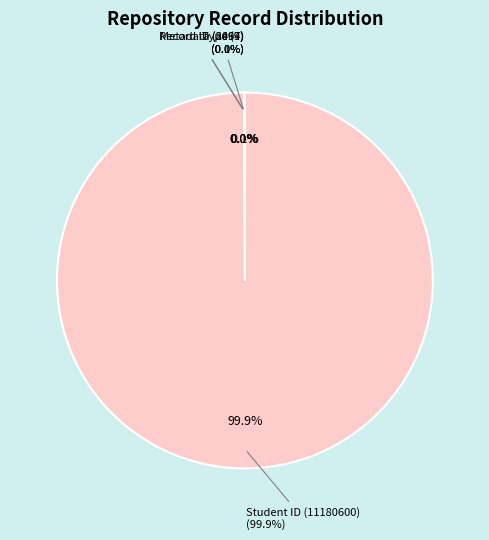

Count the number of slices in the pie.

4